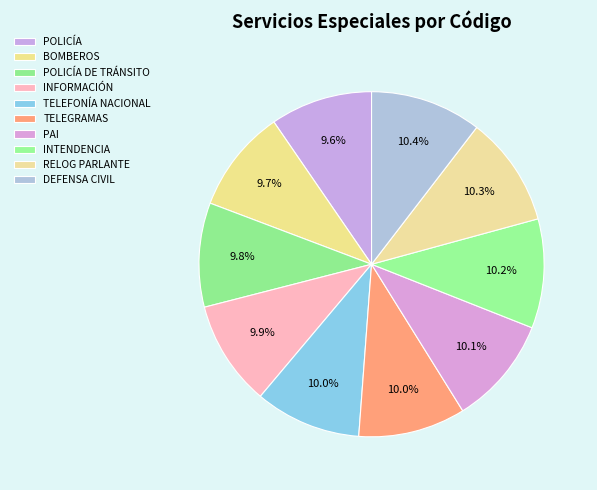

Count the number of slices in the pie.

10